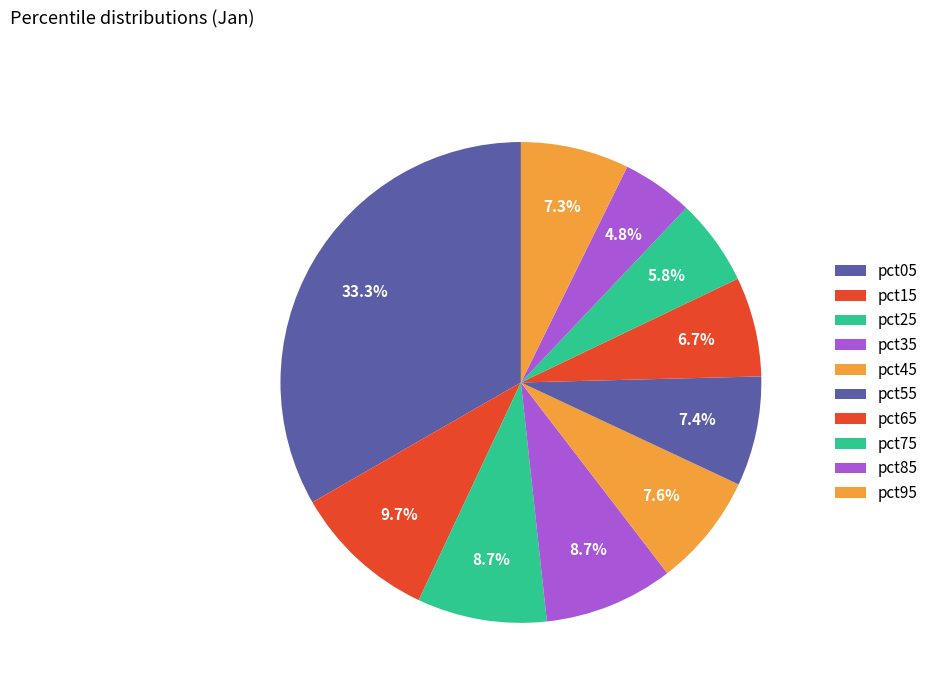

Count the number of slices in the pie.

10